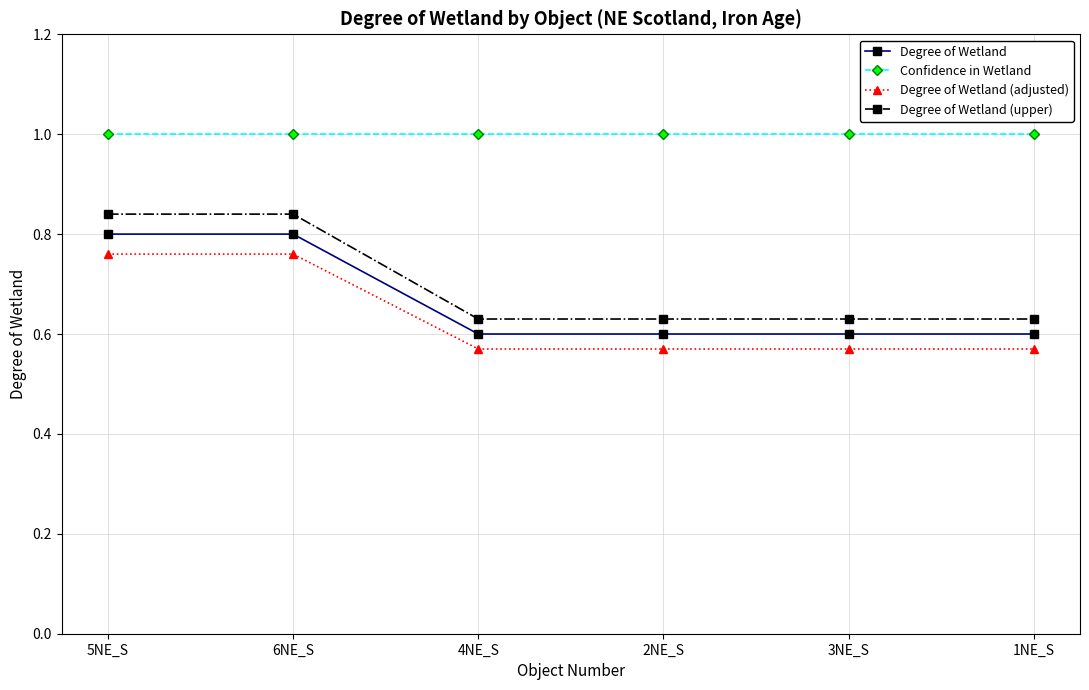

True or false: Degree of Wetland (adjusted) and Degree of Wetland (upper) intersect in this chart.

False